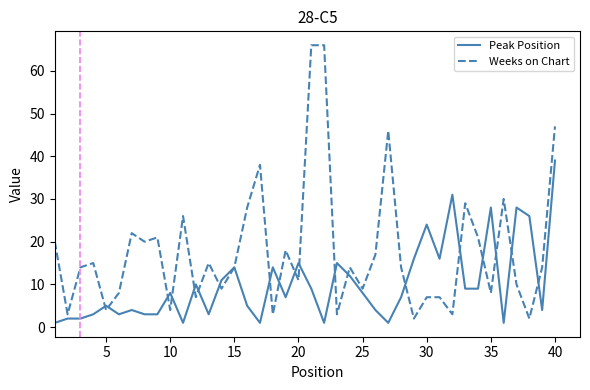

List the series in order of their overall mean, lowest first.

Peak Position, Weeks on Chart